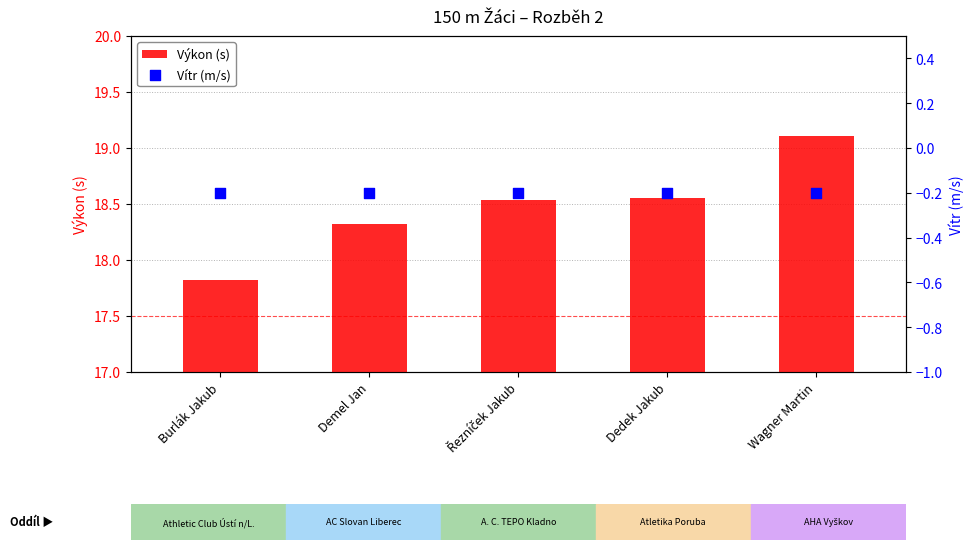

Which series has the largest total across all categories?

Výkon (s)